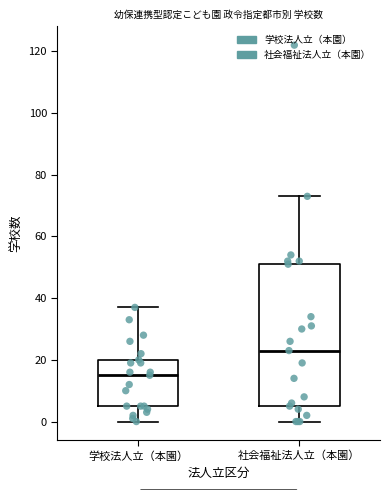

Reading left to right, transcribe this box plot: for each box, give where its median line is, the range the box spans, and where its two whiskers end, as read against the y-axis. The values are not printed on the chart, so give them approximately, as read against the axis.

学校法人立（本園）: median 16, box 6 to 20, whiskers 0 to 38
社会福祉法人立（本園）: median 24, box 6 to 52, whiskers 0 to 74